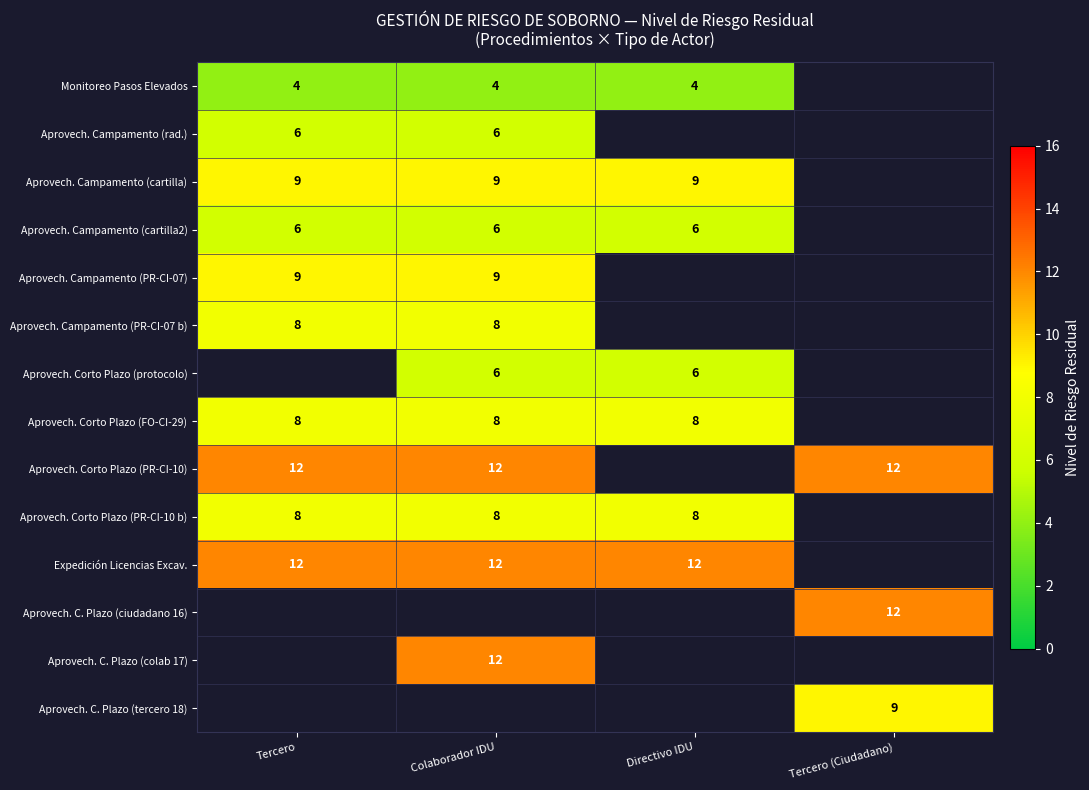

Which has a higher value, Tercero or Tercero (Ciudadano)?

Tercero (Ciudadano)